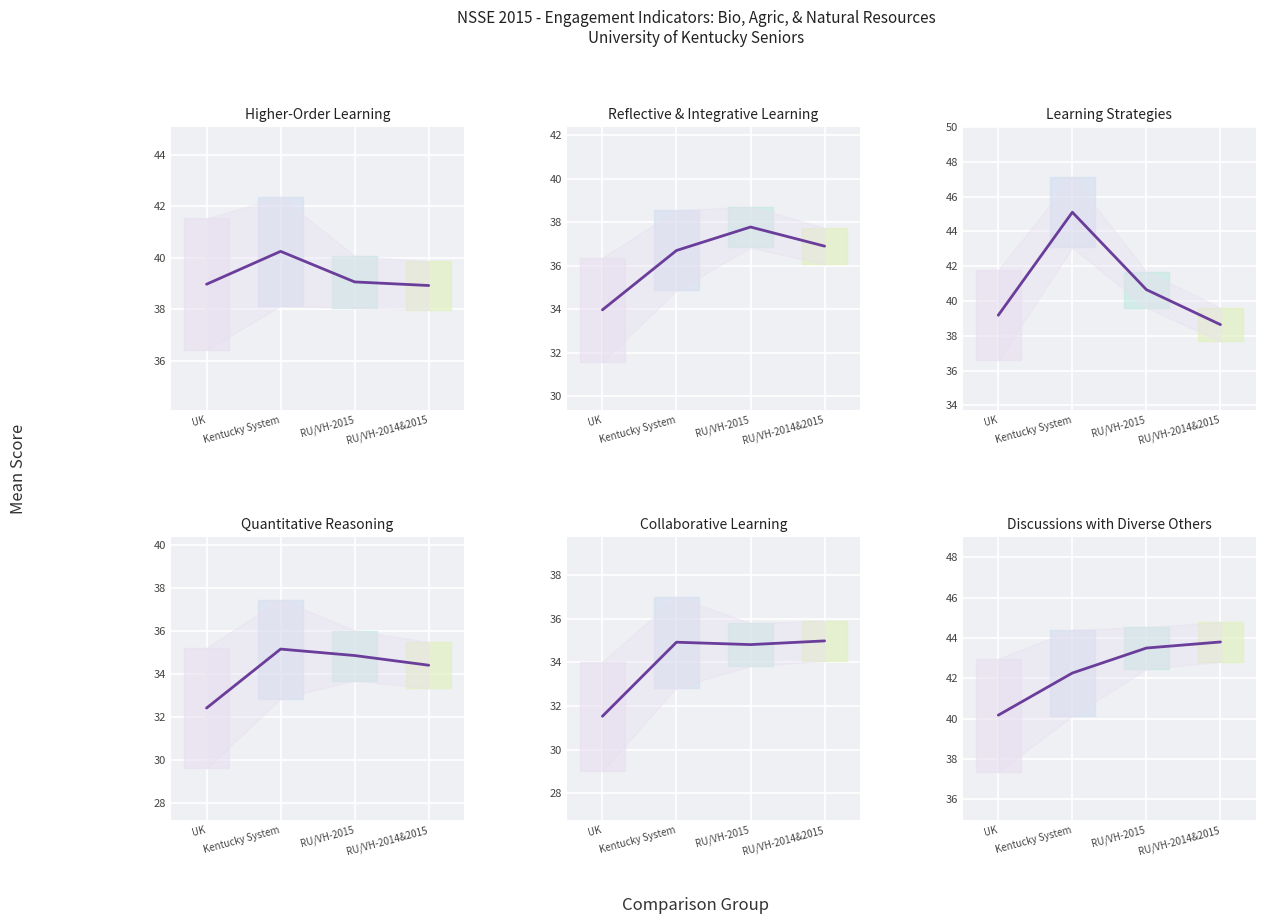

Is the value of Discussions with Diverse Others at RU/VH-2014&2015 greater than the value of Higher-Order Learning at RU/VH-2015?

Yes